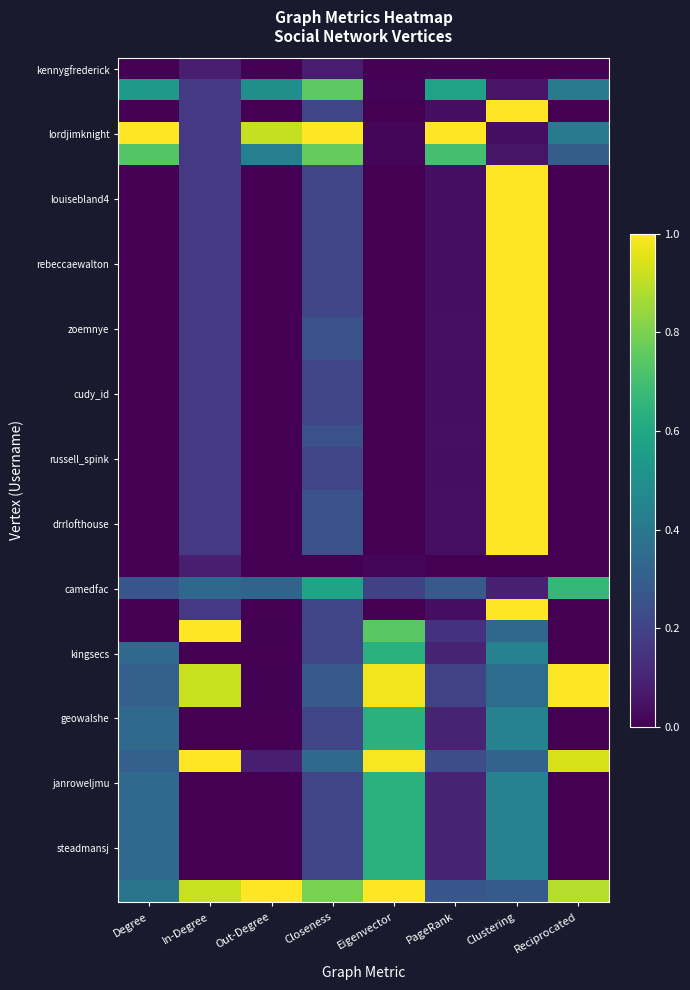

At which category is the sum across all series the highest?

Clustering